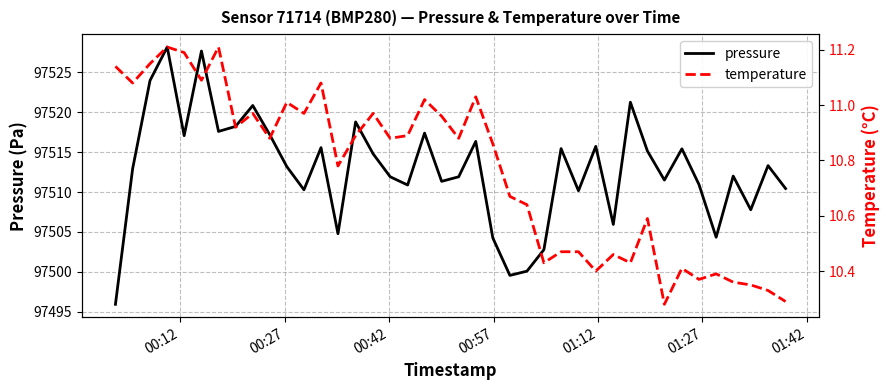

True or false: temperature has more than 2 interior local peaks.

True